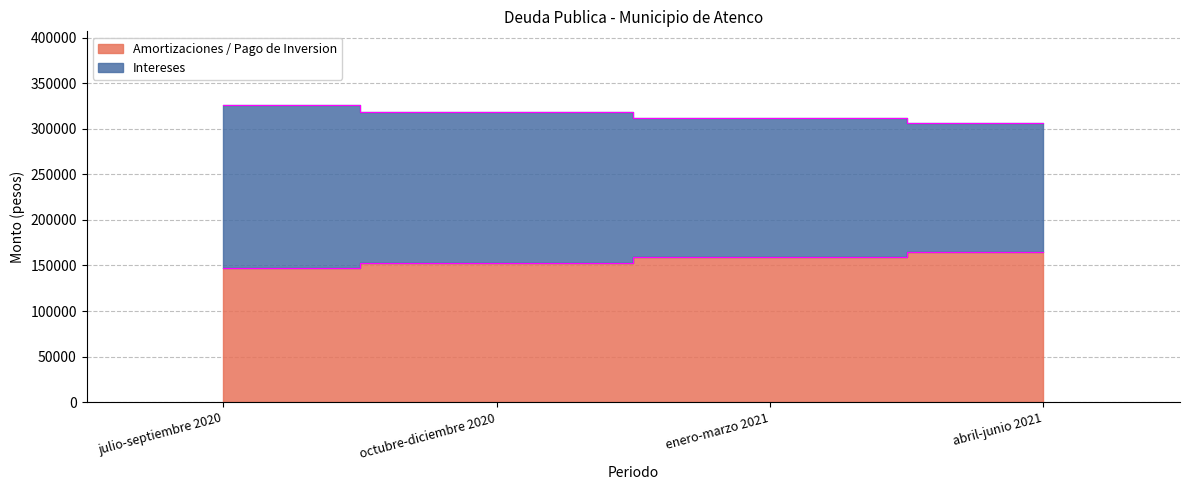

Which series has the largest range (max minus min)?

Intereses